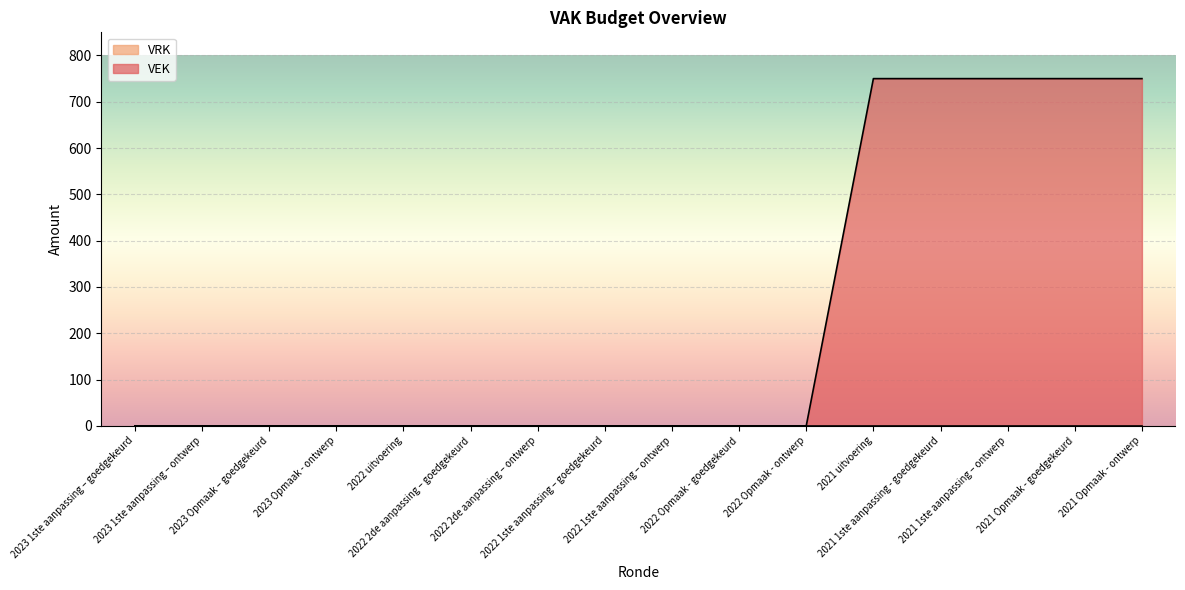

The value at 2022 2de aanpassing – ontwerp is 341. True or false?

False